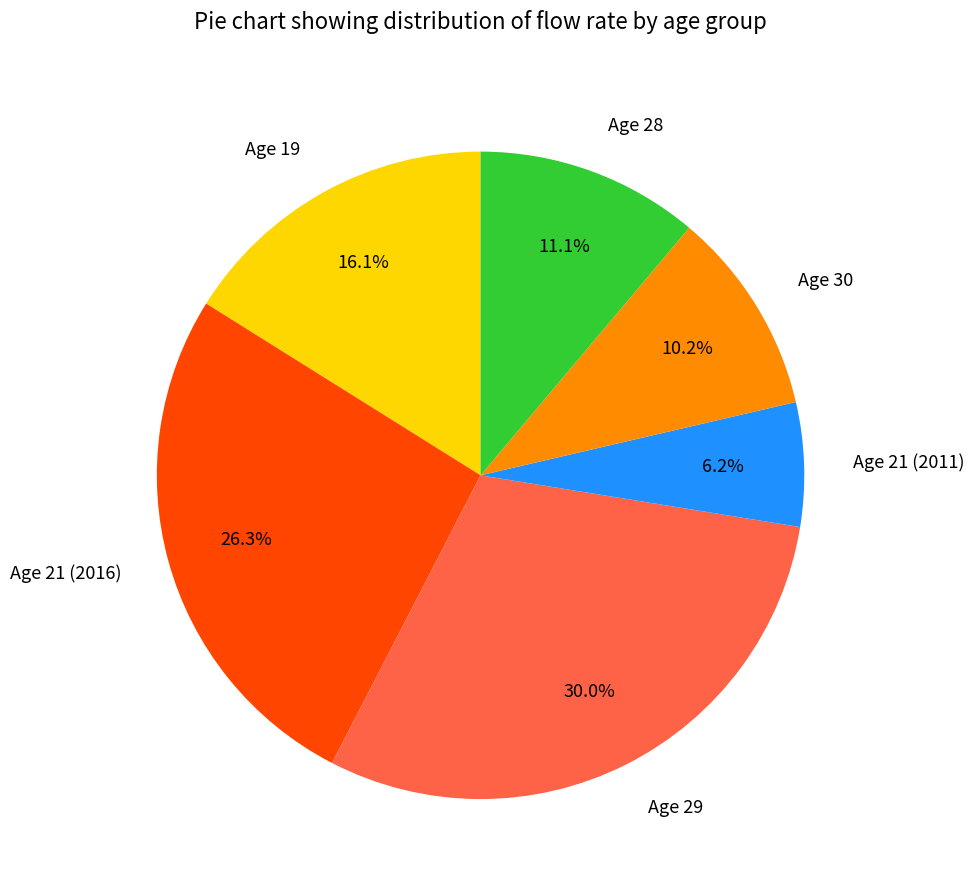

Rank the categories by value from highest to lowest.

Age 29, Age 21 (2016), Age 19, Age 28, Age 30, Age 21 (2011)